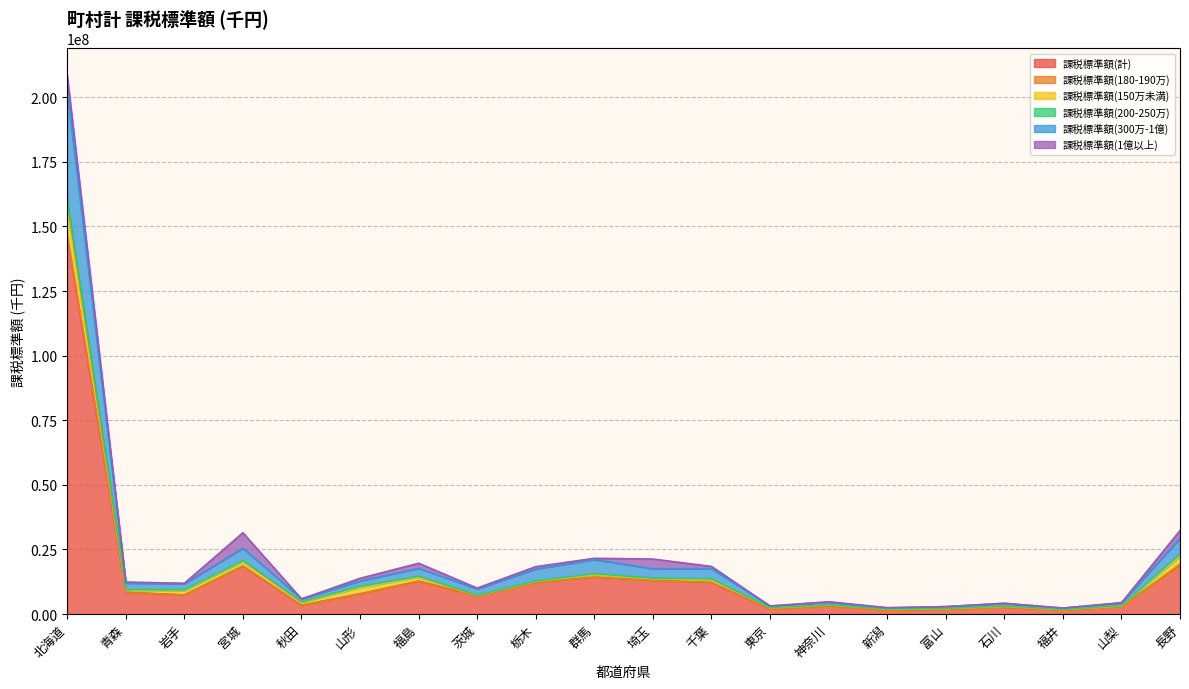

At which category is the sum across all series the highest?

北海道